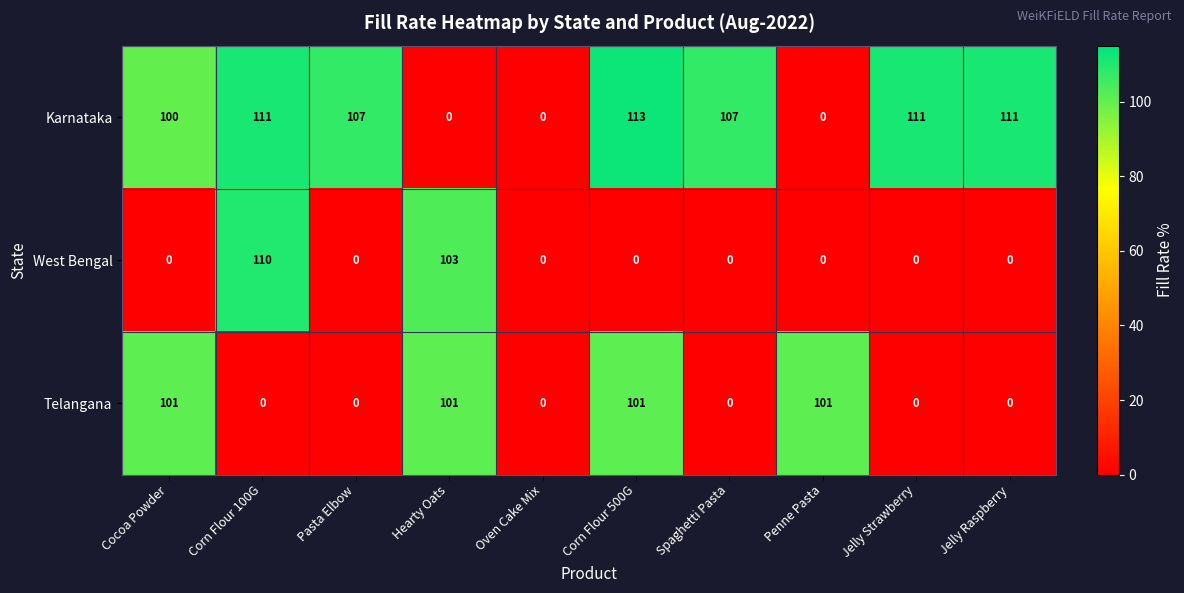

Reading right to left, transcribe all the data shown in this chart.

Karnataka: Jelly Raspberry=111	Jelly Strawberry=111	Penne Pasta=0	Spaghetti Pasta=107	Corn Flour 500G=113	Oven Cake Mix=0	Hearty Oats=0	Pasta Elbow=107	Corn Flour 100G=111	Cocoa Powder=100
West Bengal: Jelly Raspberry=0	Jelly Strawberry=0	Penne Pasta=0	Spaghetti Pasta=0	Corn Flour 500G=0	Oven Cake Mix=0	Hearty Oats=103	Pasta Elbow=0	Corn Flour 100G=110	Cocoa Powder=0
Telangana: Jelly Raspberry=0	Jelly Strawberry=0	Penne Pasta=101	Spaghetti Pasta=0	Corn Flour 500G=101	Oven Cake Mix=0	Hearty Oats=101	Pasta Elbow=0	Corn Flour 100G=0	Cocoa Powder=101